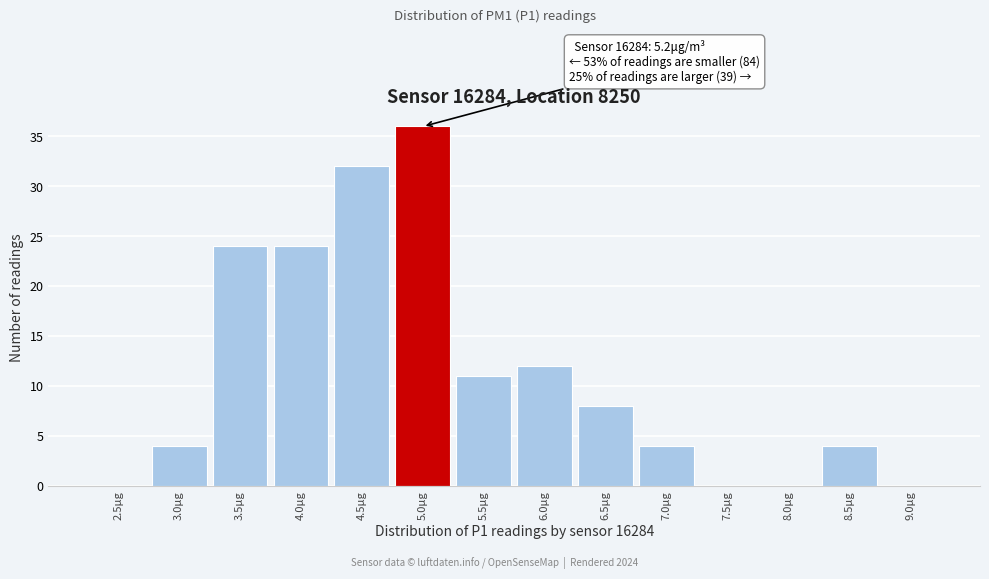

Reading left to right, what are all the values shown in this chart?

2.5μg=0	3.0μg=4	3.5μg=24	4.0μg=24	4.5μg=32	5.0μg=36	5.5μg=11	6.0μg=12	6.5μg=8	7.0μg=4	7.5μg=0	8.0μg=0	8.5μg=4	9.0μg=0